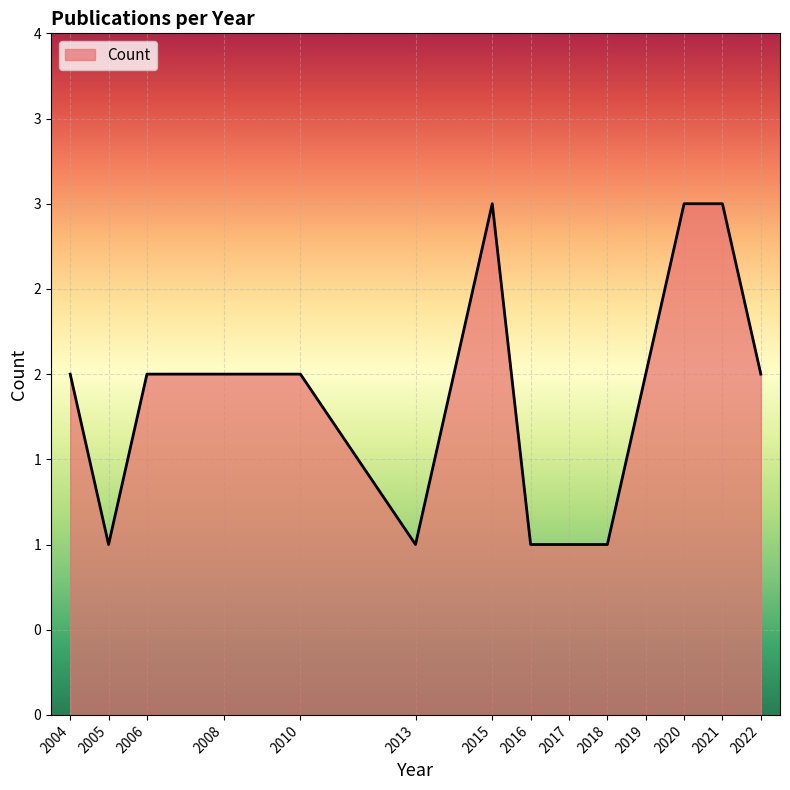

At which category does the data reach its first local peak?

2015